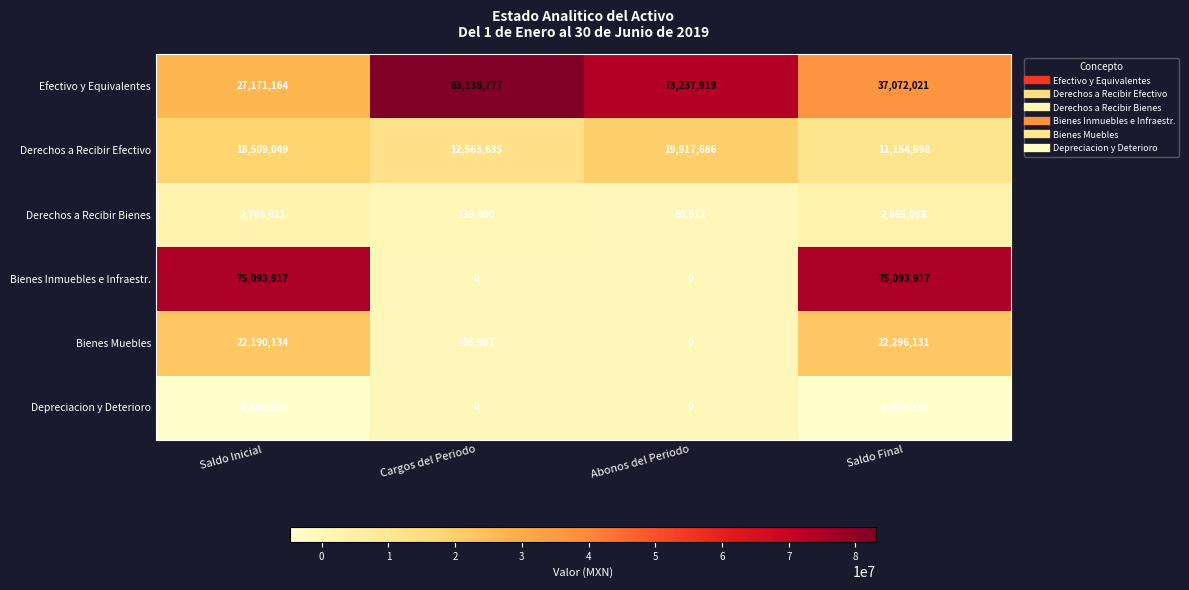

The value of Bienes Muebles at Saldo Inicial is 22190134. True or false?

True